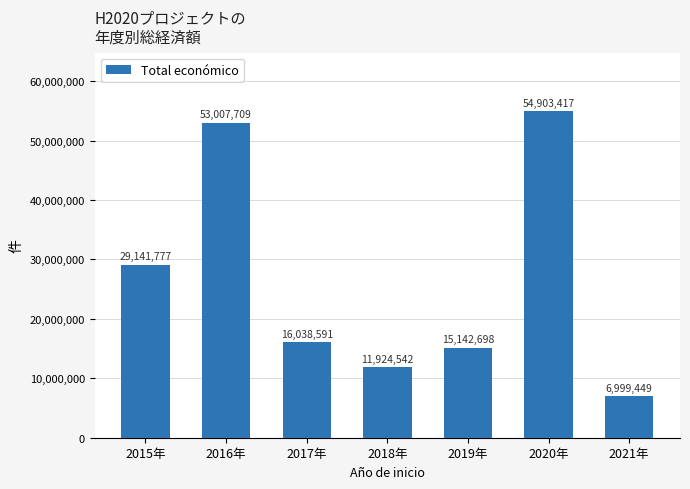

Between 2017年 and 2018年, which is larger?

2017年